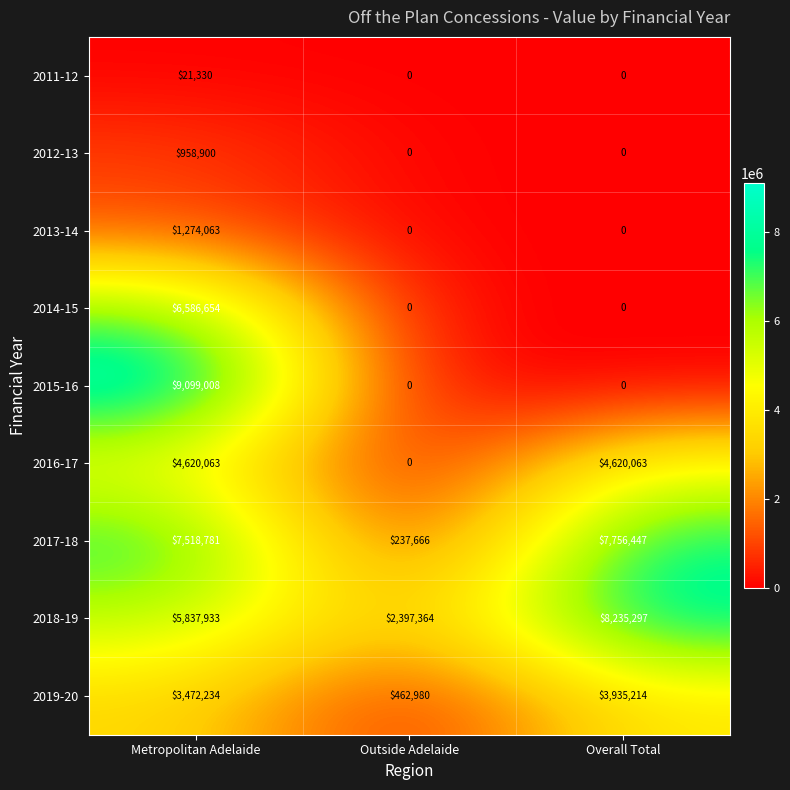

The value of 2012-13 at Overall Total is 0. True or false?

True